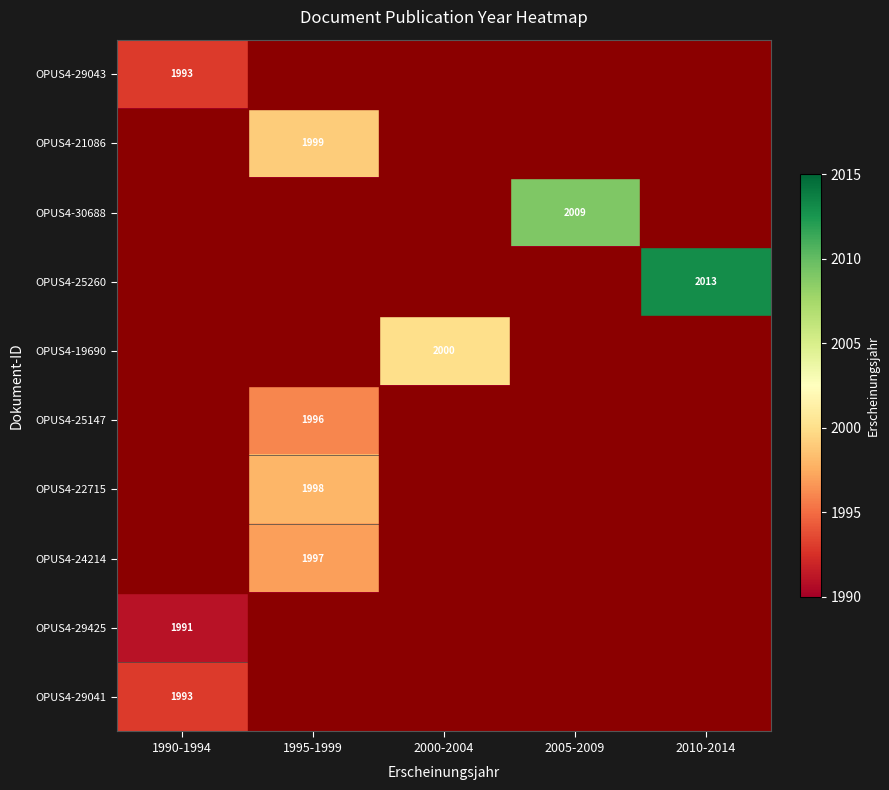

What is the spread (max minus min) of values at 2005-2009?

19